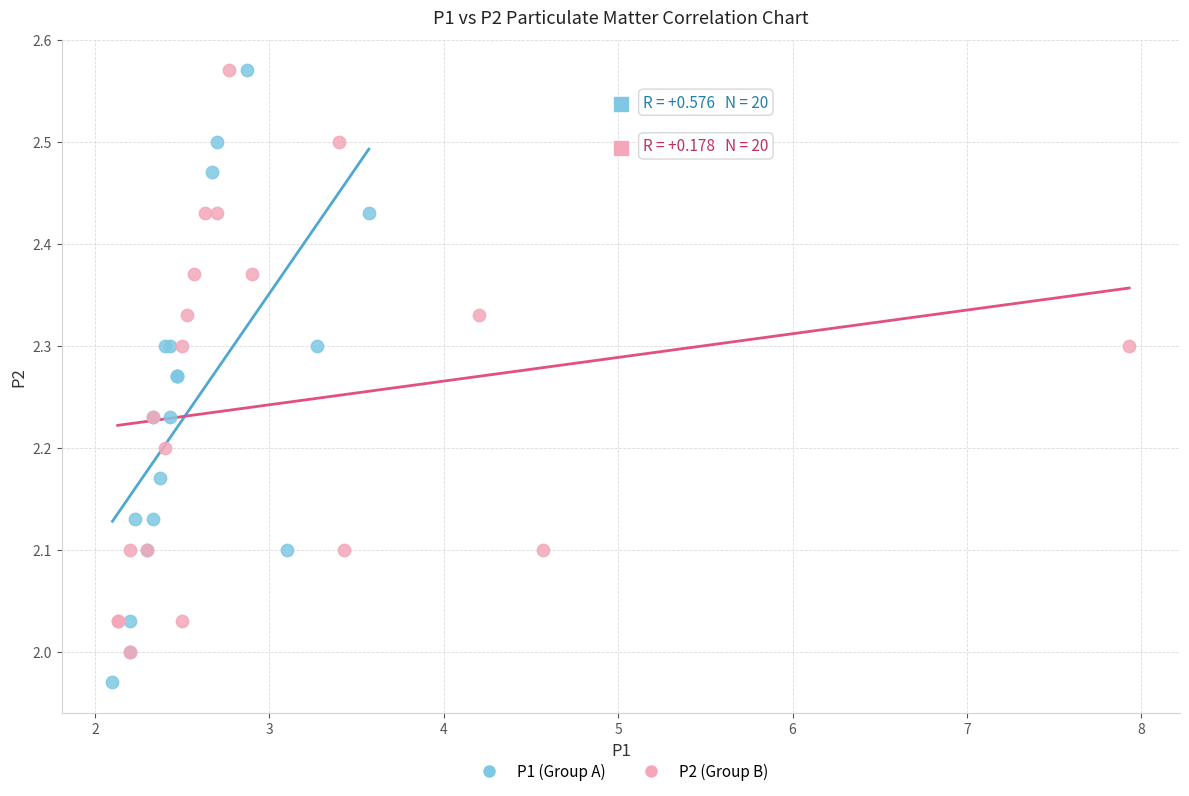

Which series has the widest spread of Y values?

P1 (Group A)